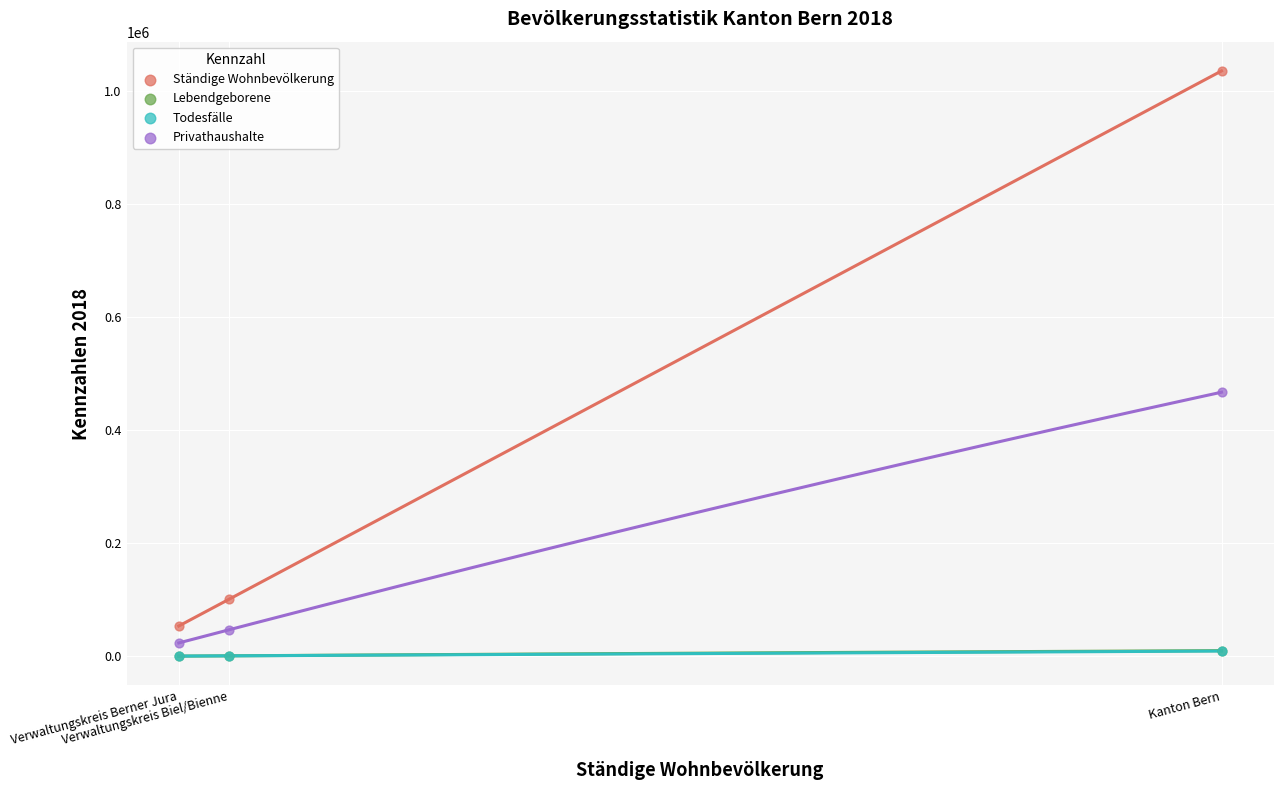

Which series has the largest Y range (max minus min)?

Ständige Wohnbevölkerung